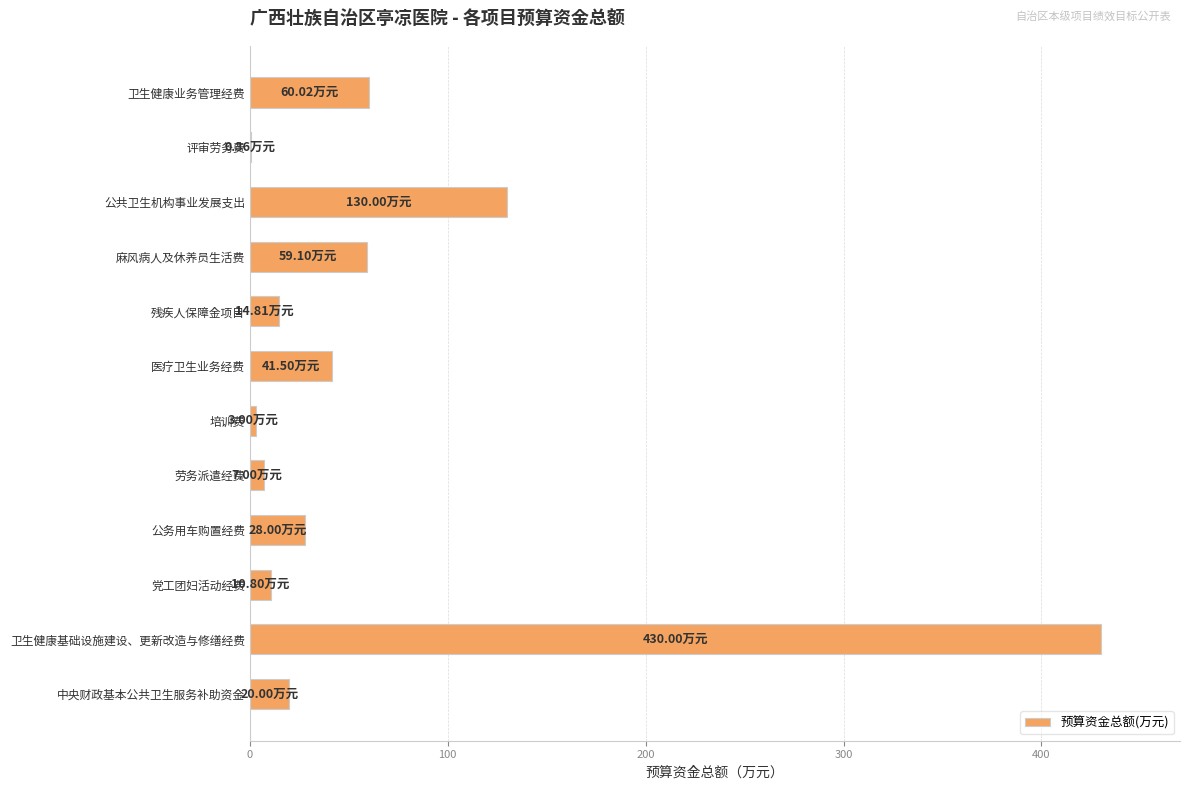

What is the change in value from 卫生健康业务管理经费 to 卫生健康基础设施建设、更新改造与修缮经费?

+370.0